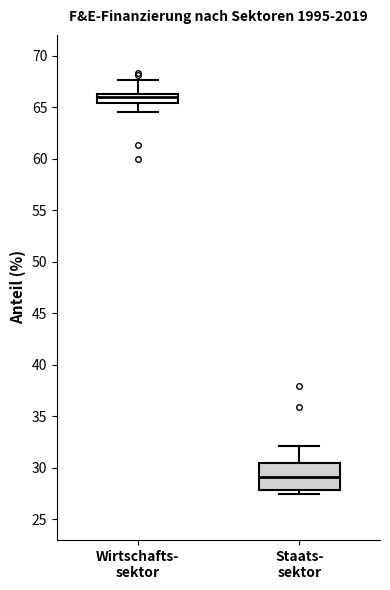

Comparing the boxes themselves (not the whiskers), which one is the tallest?

Staats- sektor